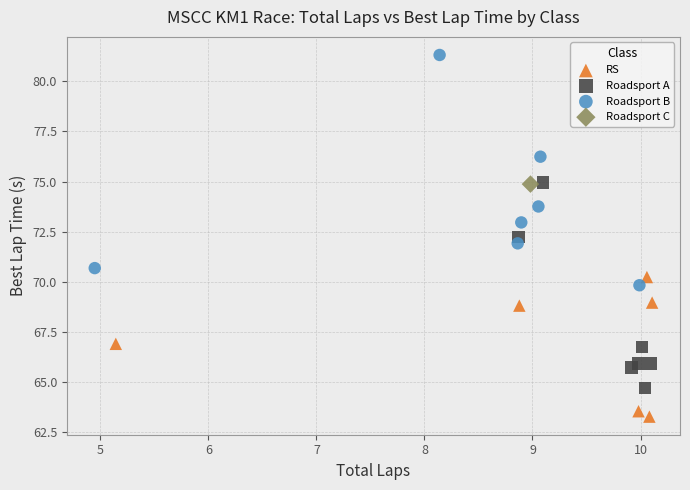

Which series contains the lowest Y value?

RS